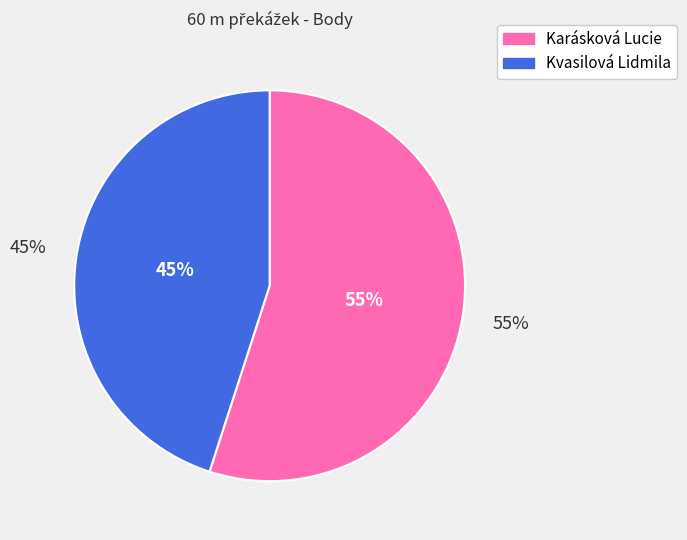

Which category has the smallest portion of the pie?

Kvasilová Lidmila